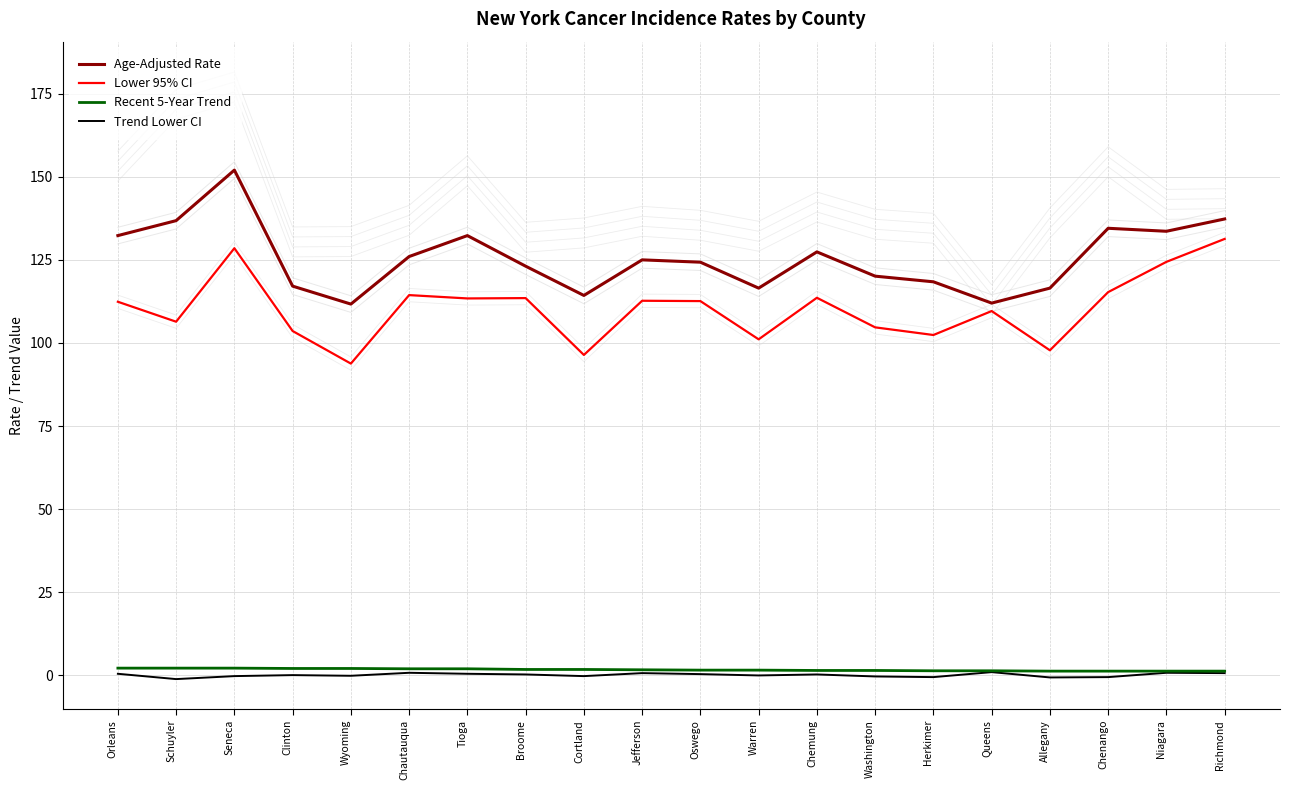

How many lines are shown in the chart?

4